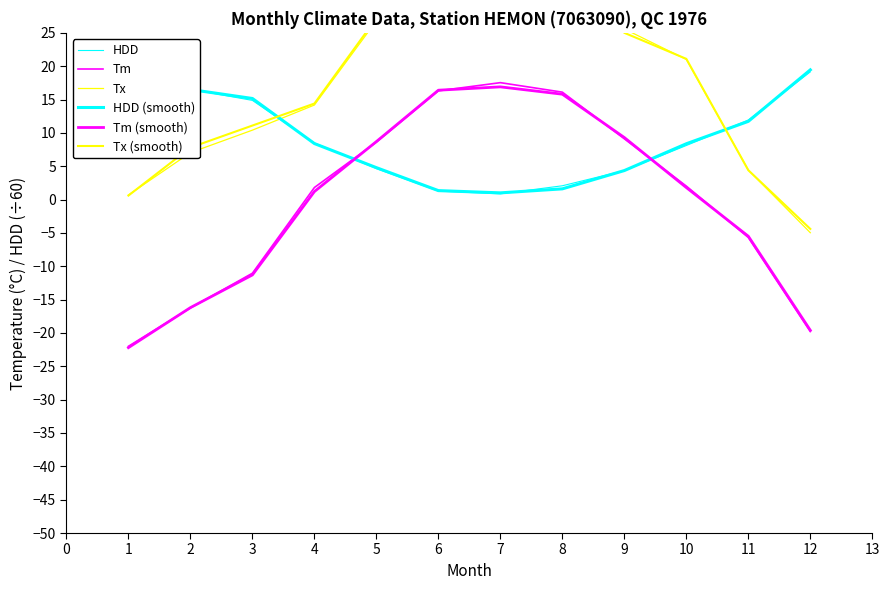

Which series ends up on top after the final intersection of HDD and HDD (smooth)?

HDD (smooth)